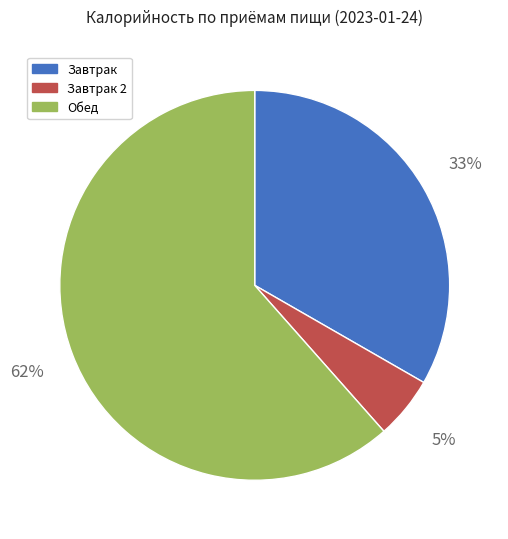

Is there any slice that represents more than half of the pie?

Yes